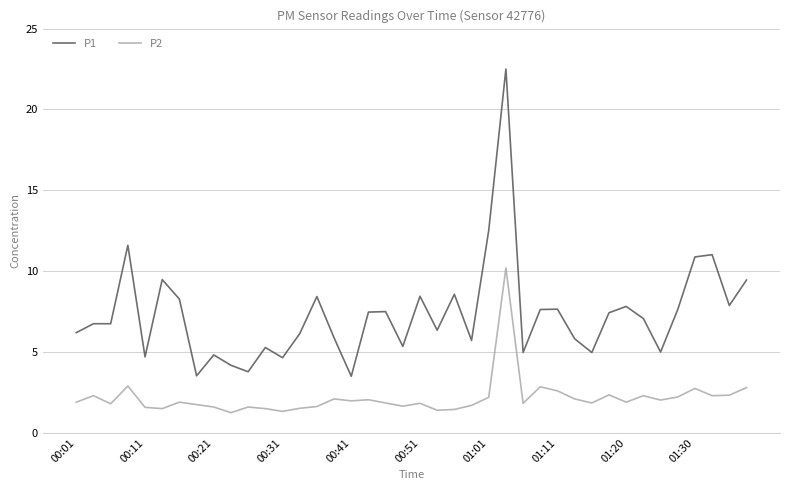

Which series has the widest spread of values?

P1